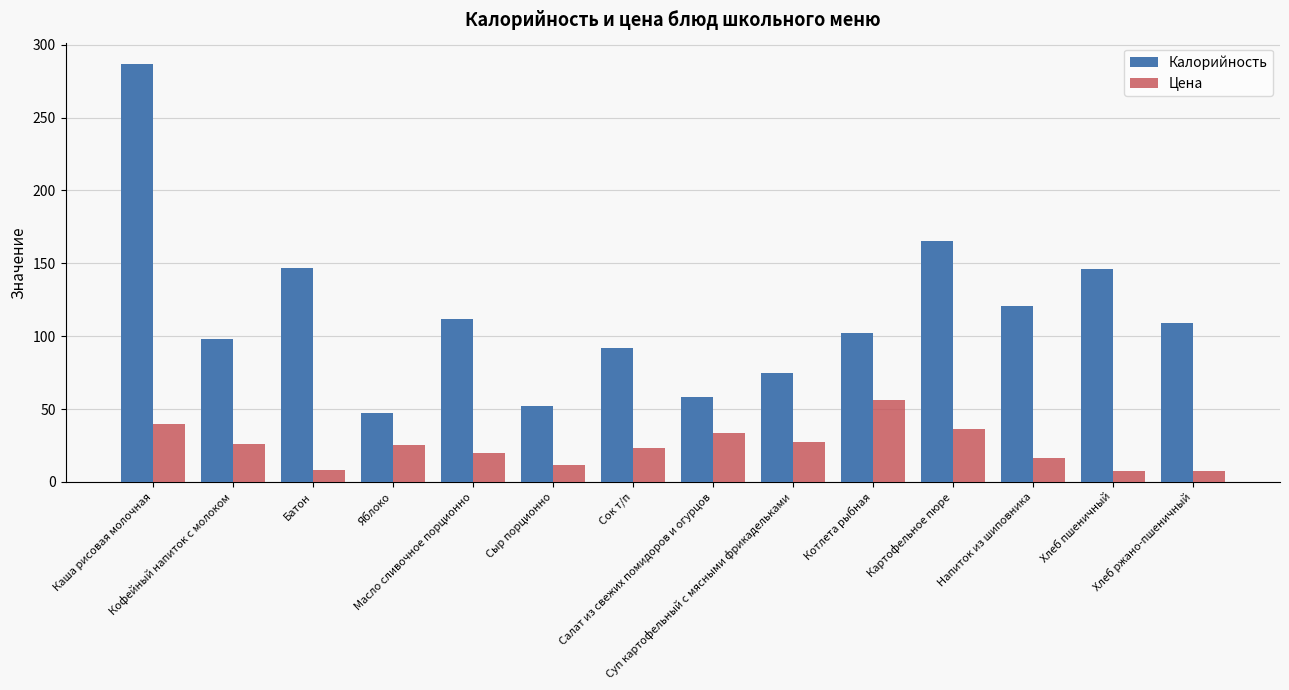

What is the value of the Калорийность bar at the 14th from the left?

109.0